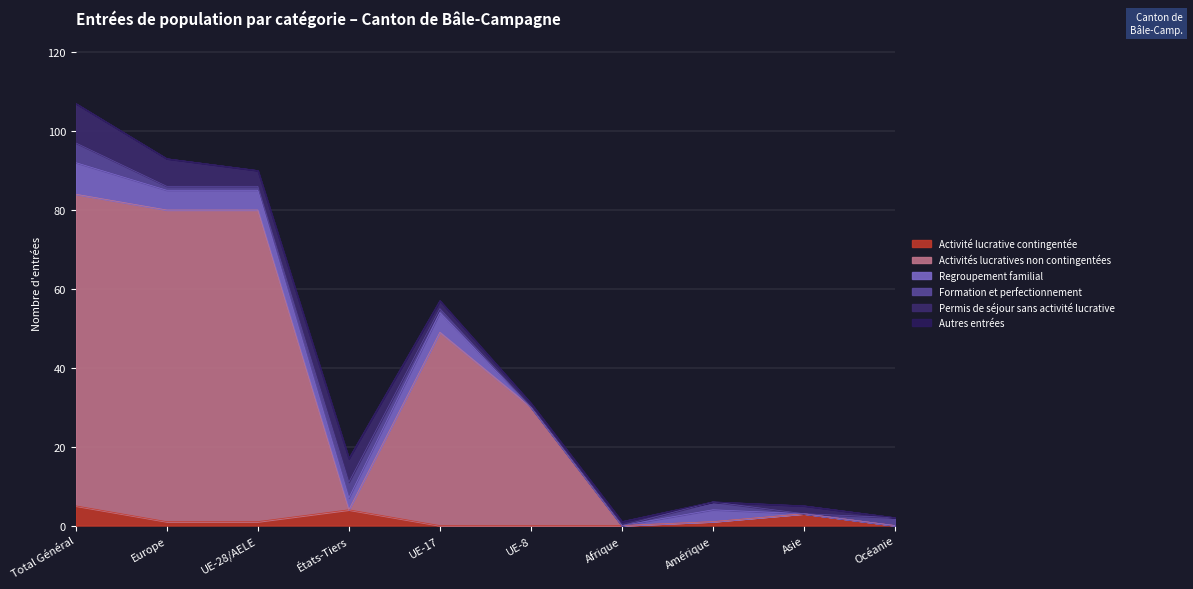

How many data points in Regroupement familial are above 3?

4